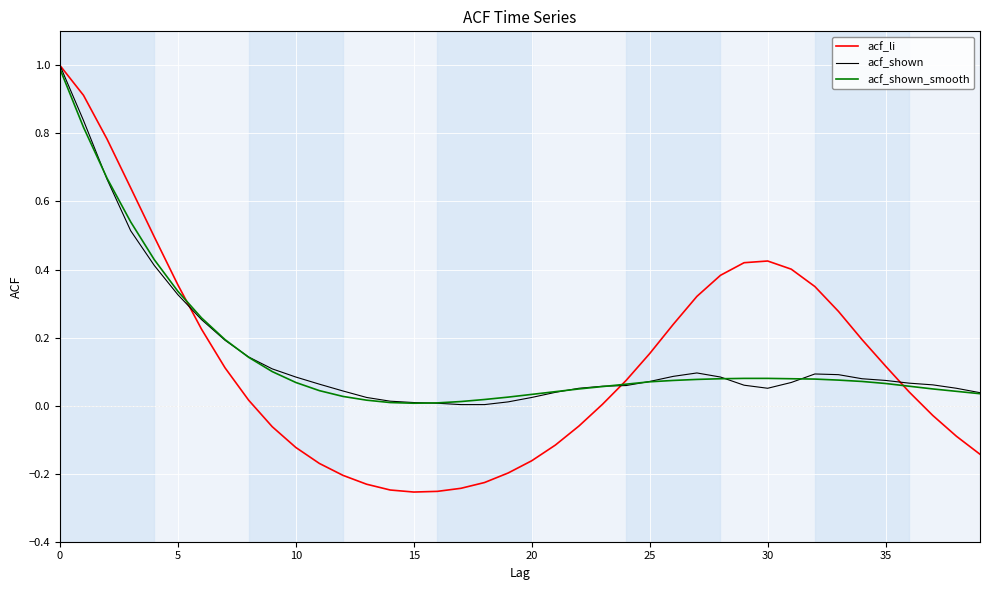

What is the greatest value displayed?

1.0